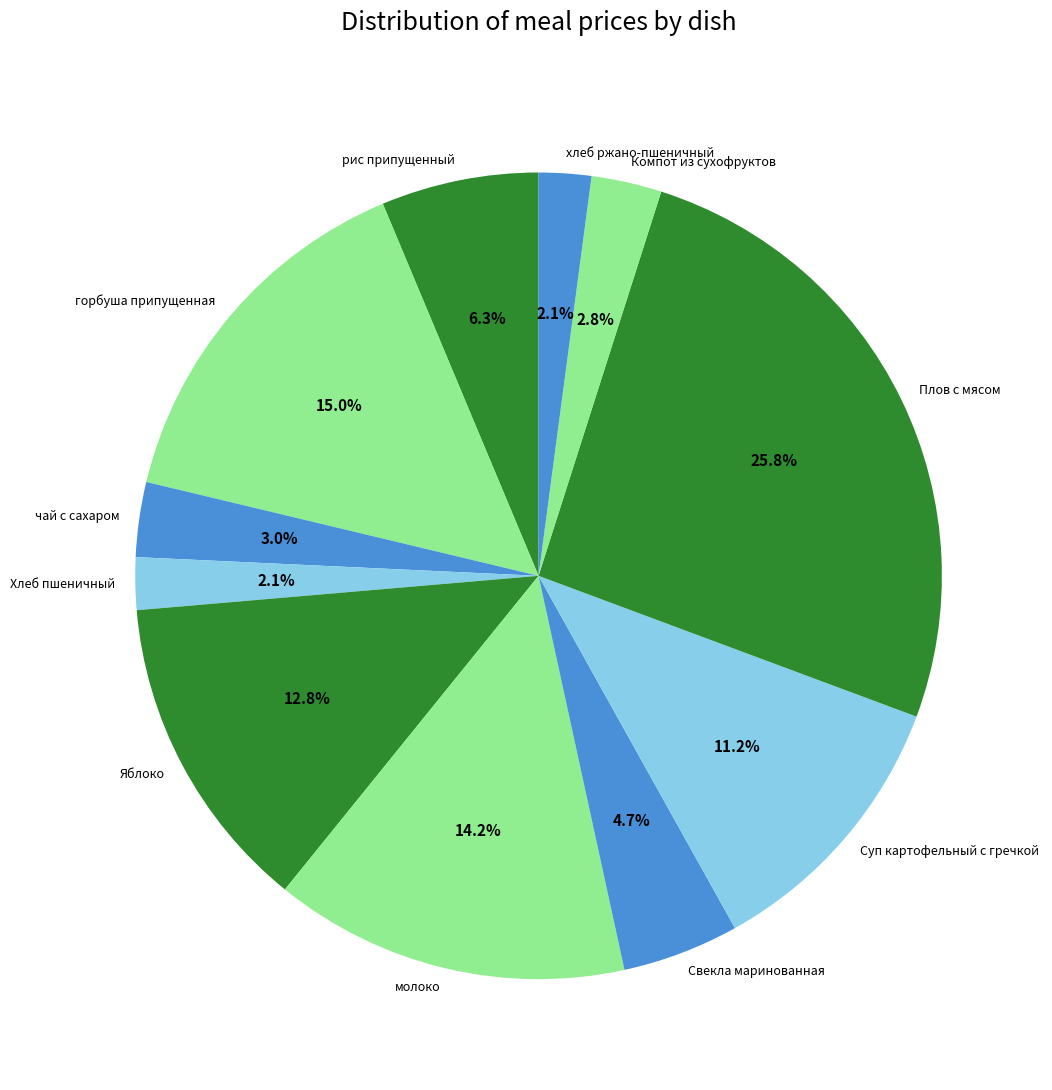

To the nearest percent, what is the average slice percentage?

9%